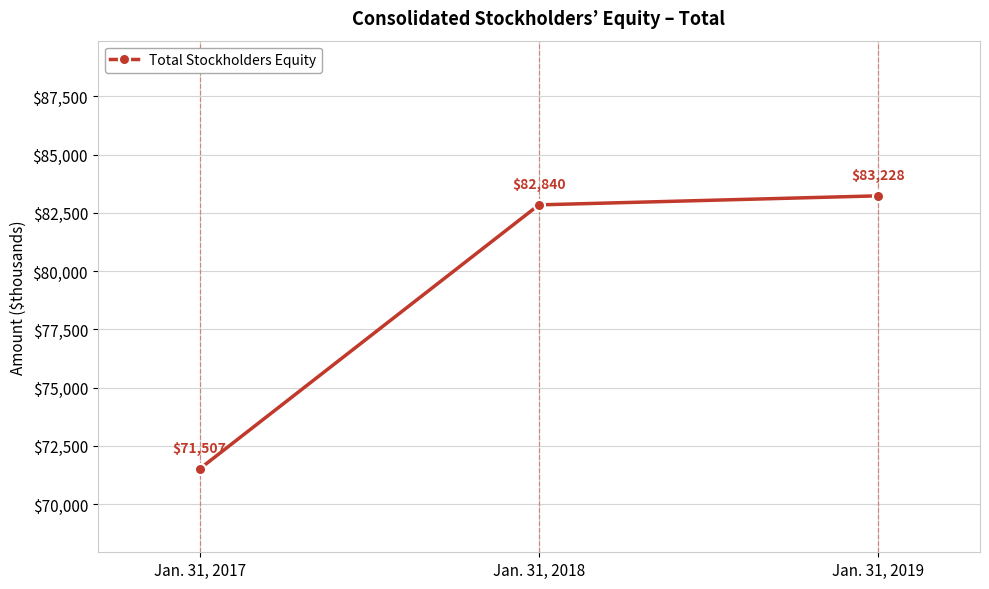

Between Jan. 31, 2019 and Jan. 31, 2017, which is larger?

Jan. 31, 2019